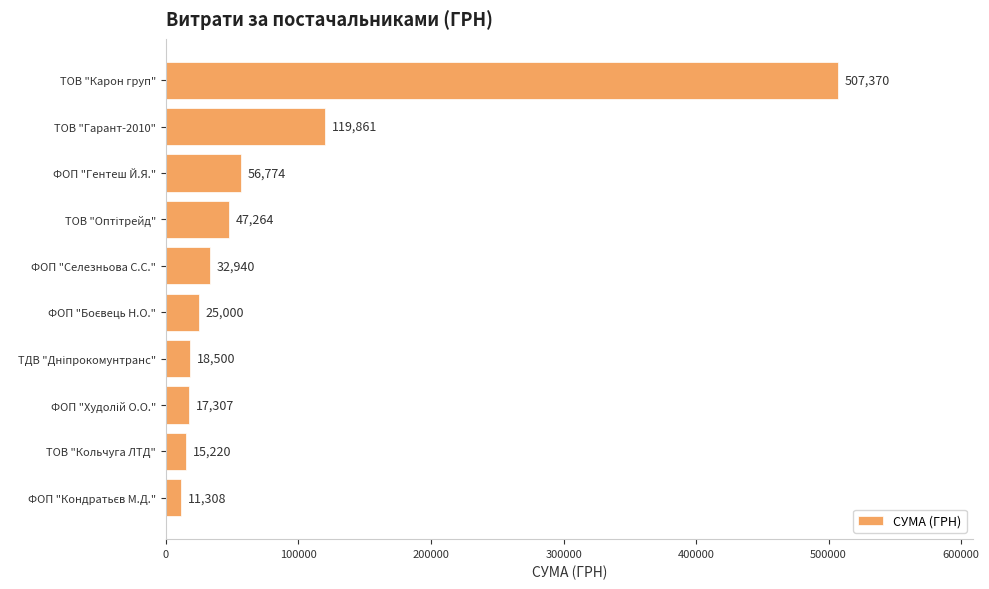

Is it true that the value at ФОП "Гентеш Й.Я." is 29035.7?

False